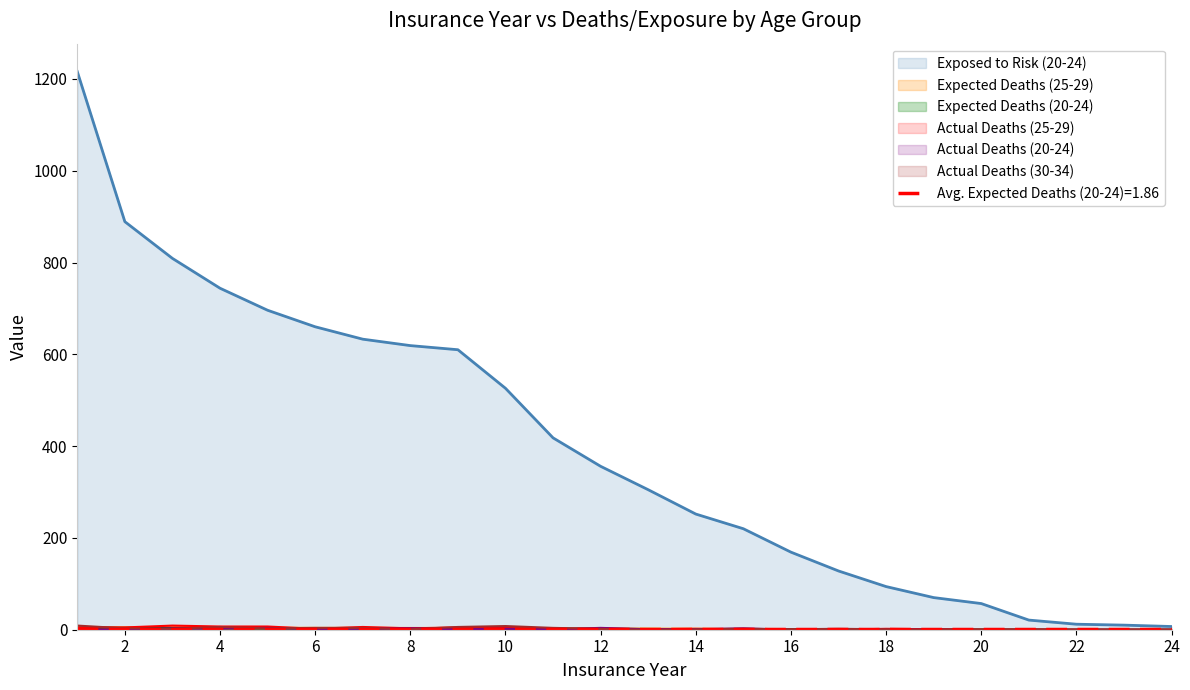

What is the approximate value of Expected Deaths (25-29) at 1?

5.1